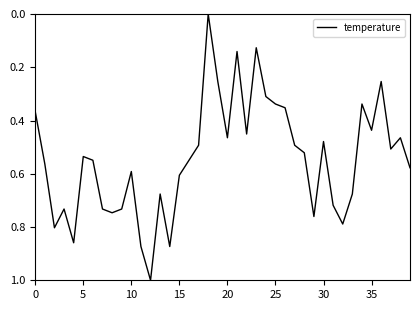

Does the chart display data point markers on the line(s)?

No